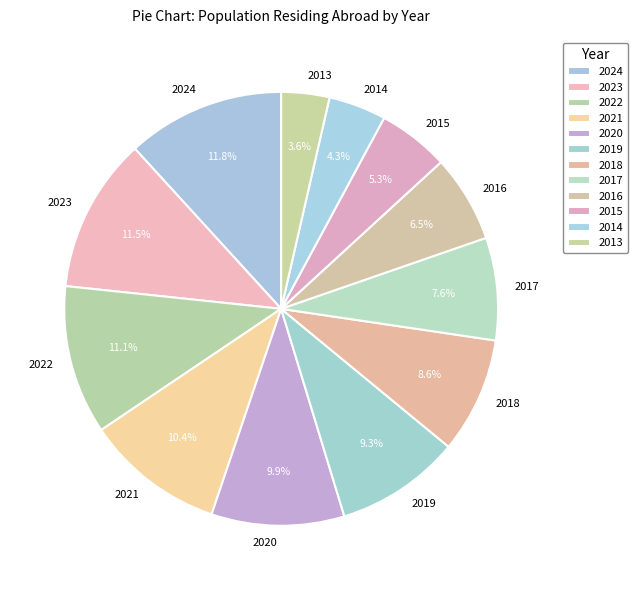

To the nearest percent, what is the combined percentage of 2018 and 2016?

15%